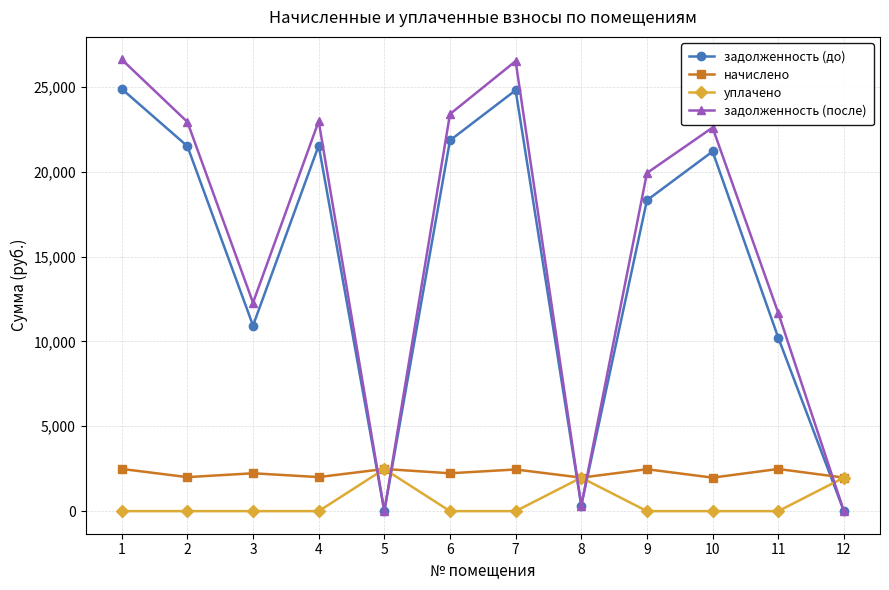

What is the total value across all series at 5?

4967.6